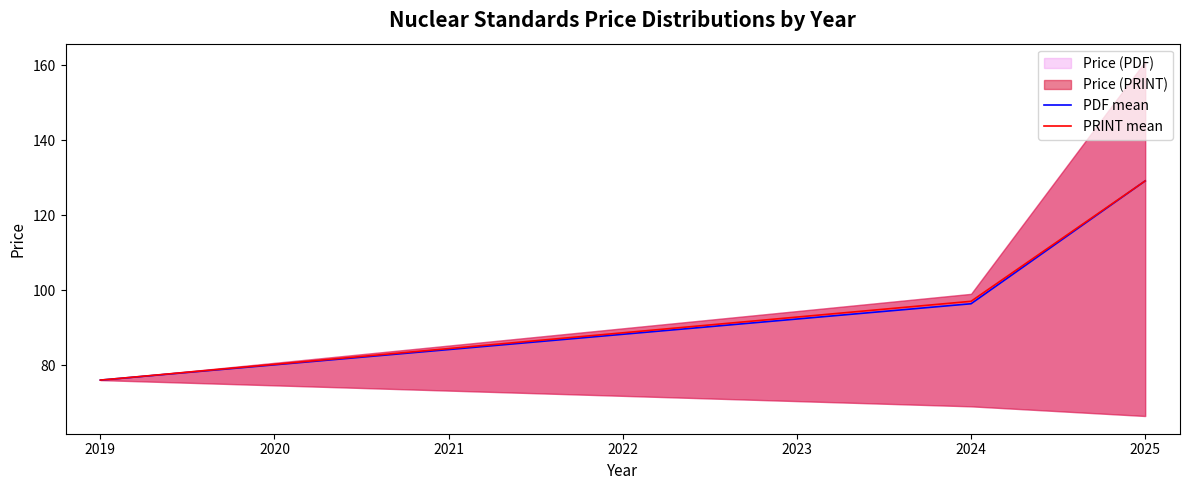

What is the minimum value for PRINT mean?

76.0